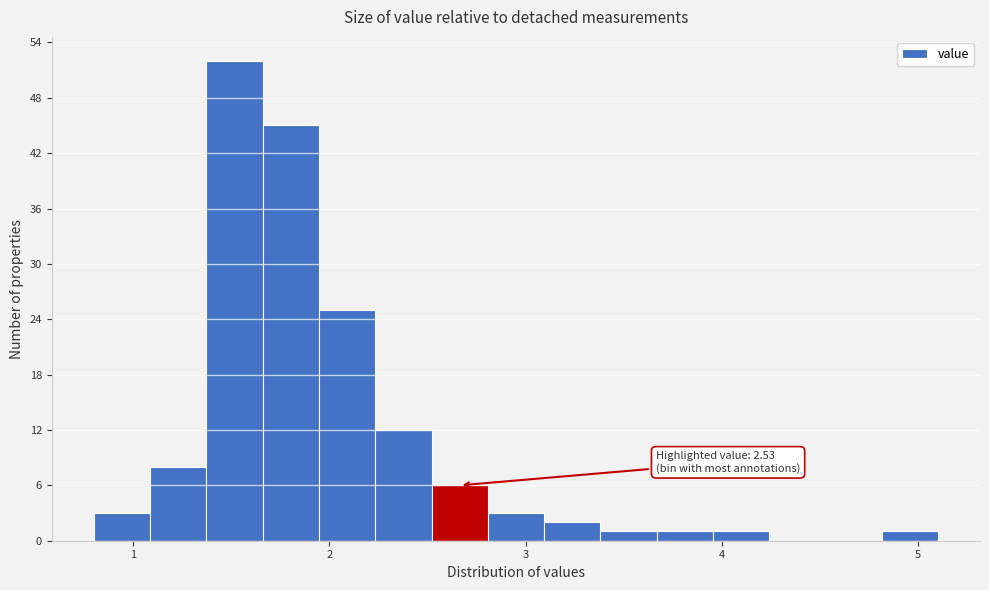

Read against the x-axis, roughly where is the centre of the tallest bar?

1.5